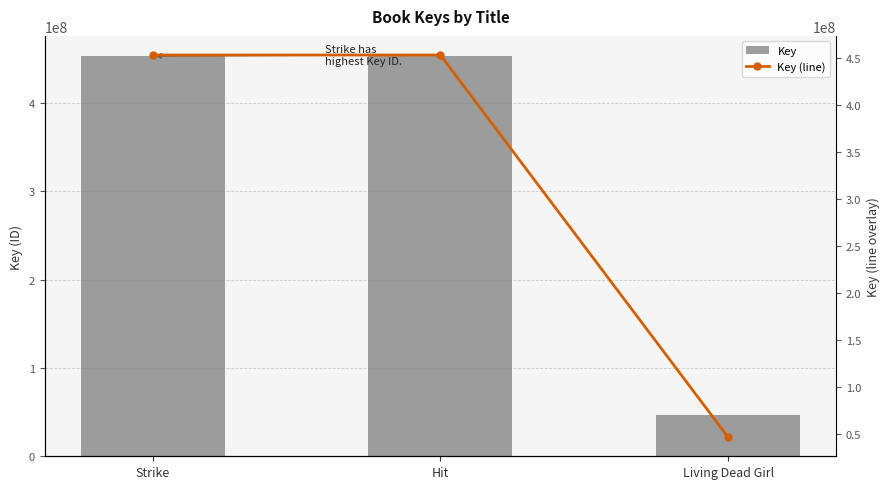

Reading left to right, what are all the values shown in this chart?

Key: 453041318	453039953	46306173
Key (line): 453041318	453039953	46306173